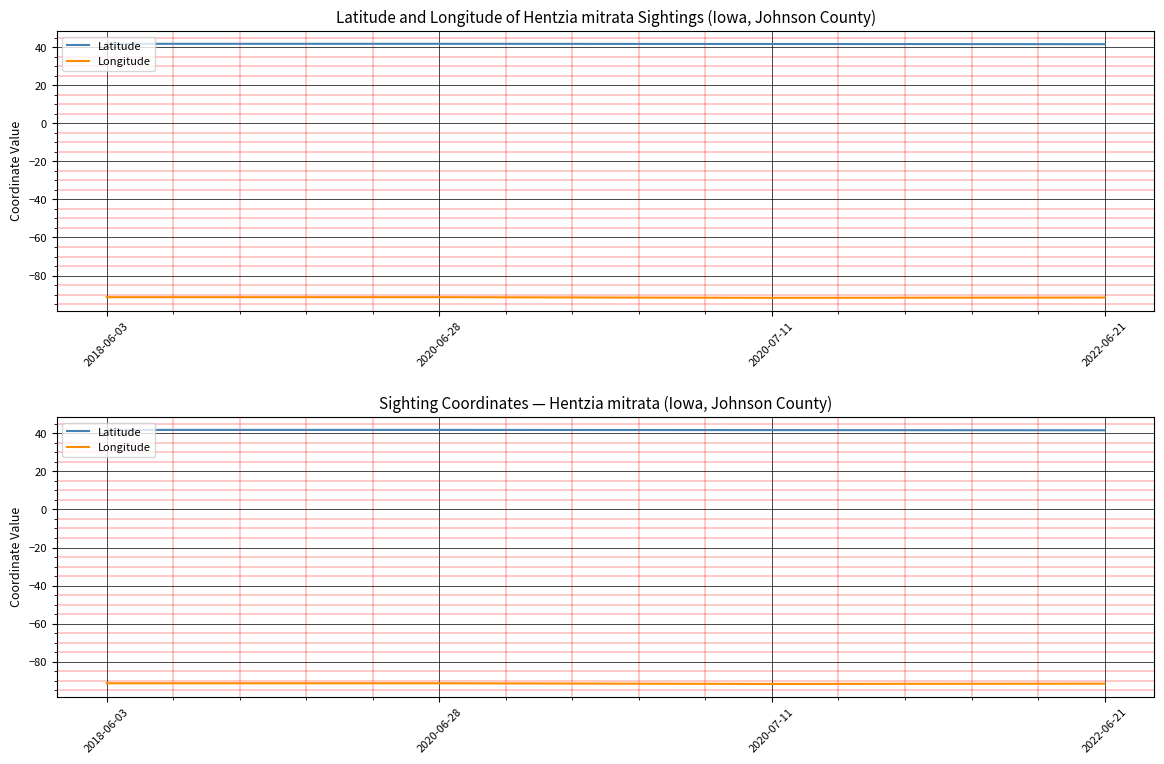

How many interior local valleys does the Longitude series have?

1